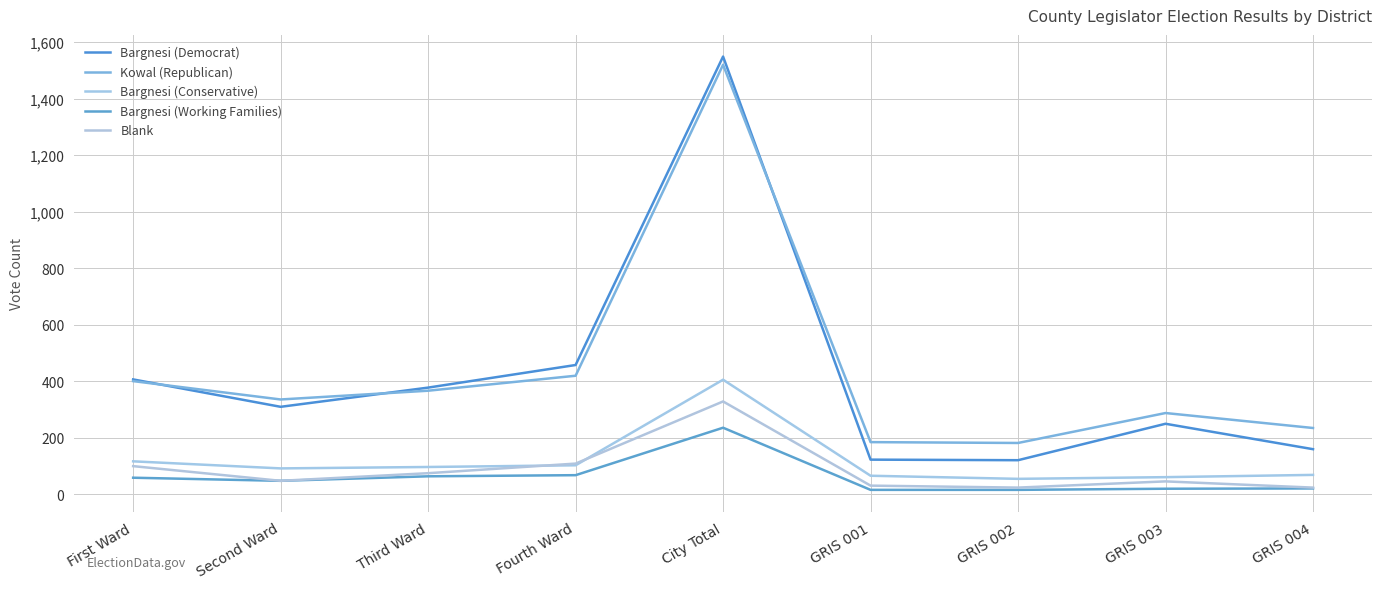

At which category does Bargnesi (Working Families) reach its first local valley?

Second Ward